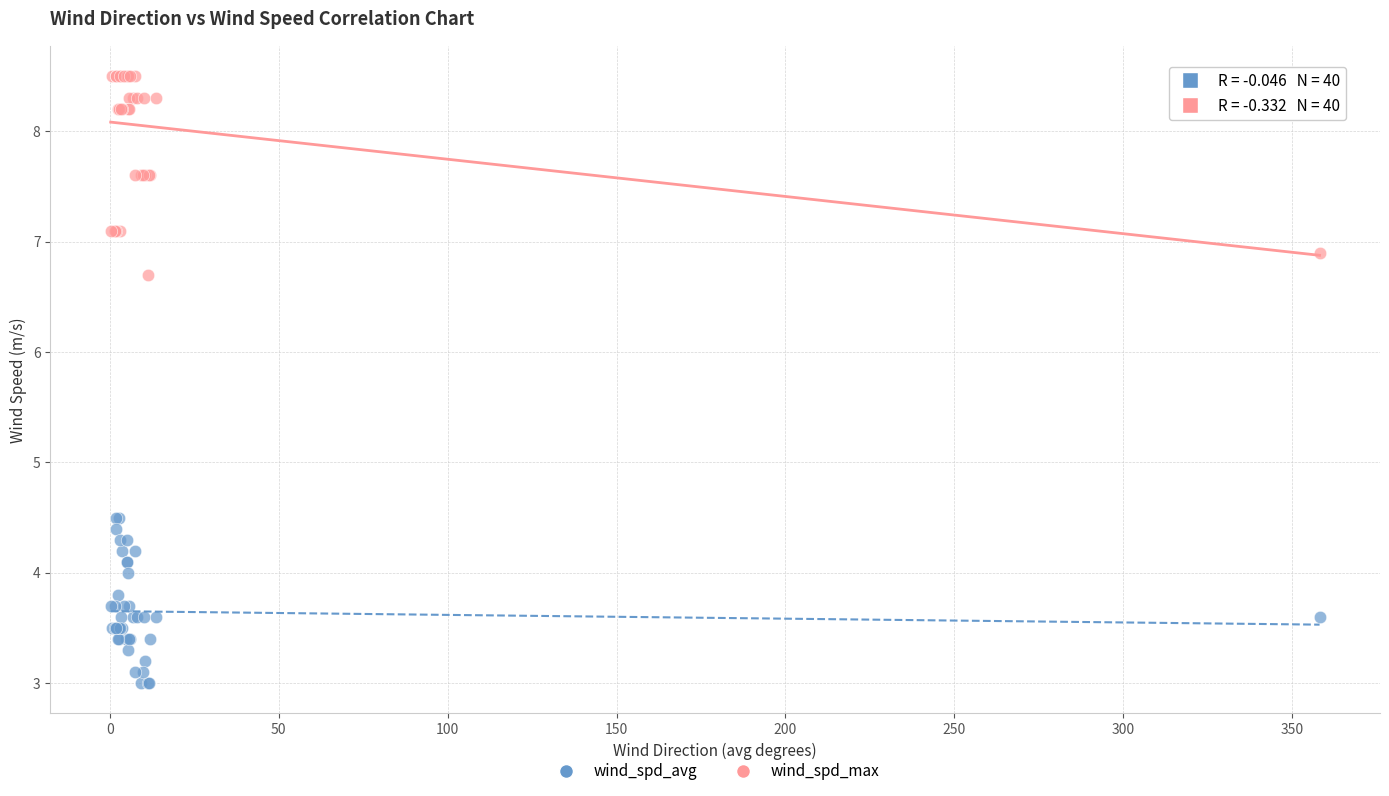

Which series reaches the maximum Y coordinate?

wind_spd_max